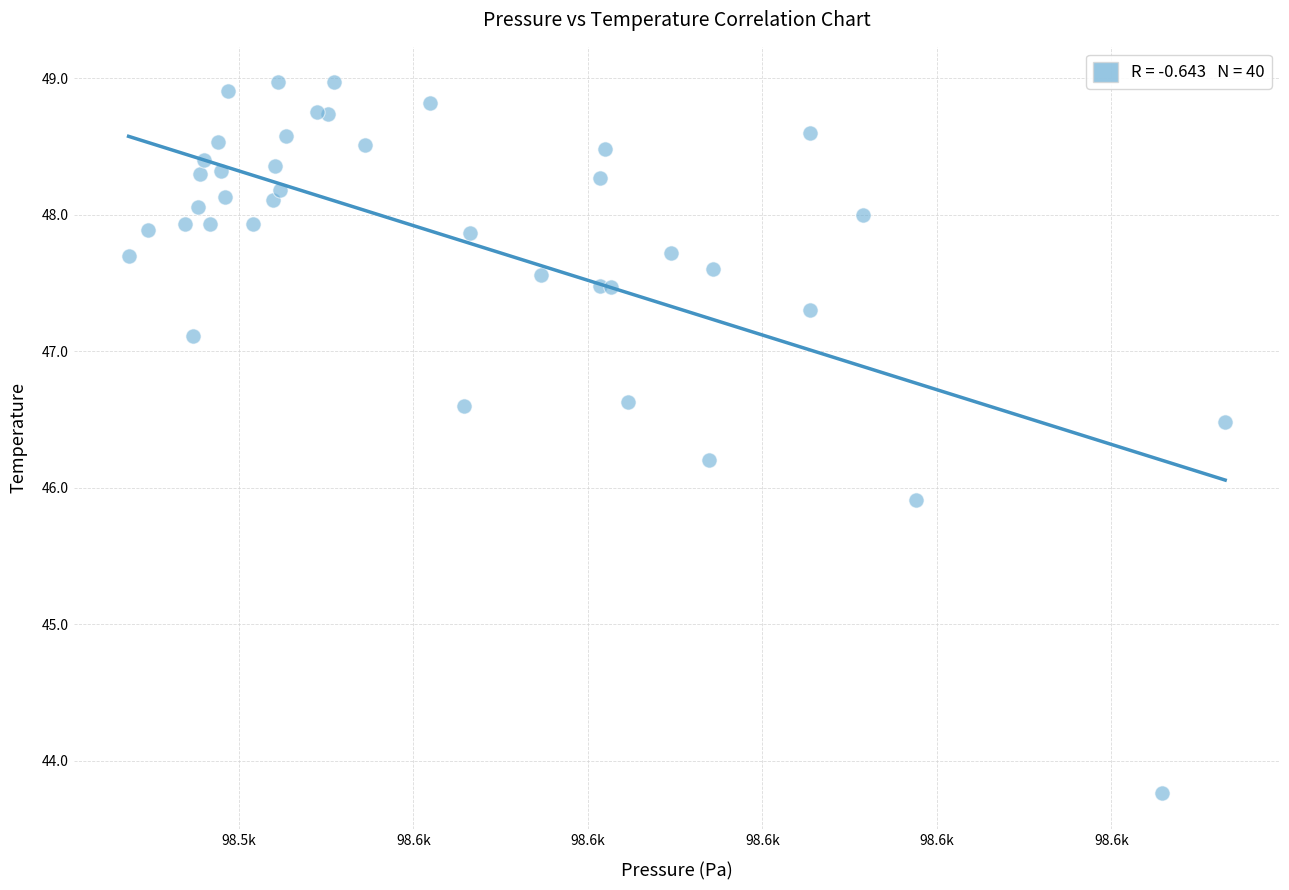

What Y value in the scatter plot is closest to 46?

45.9